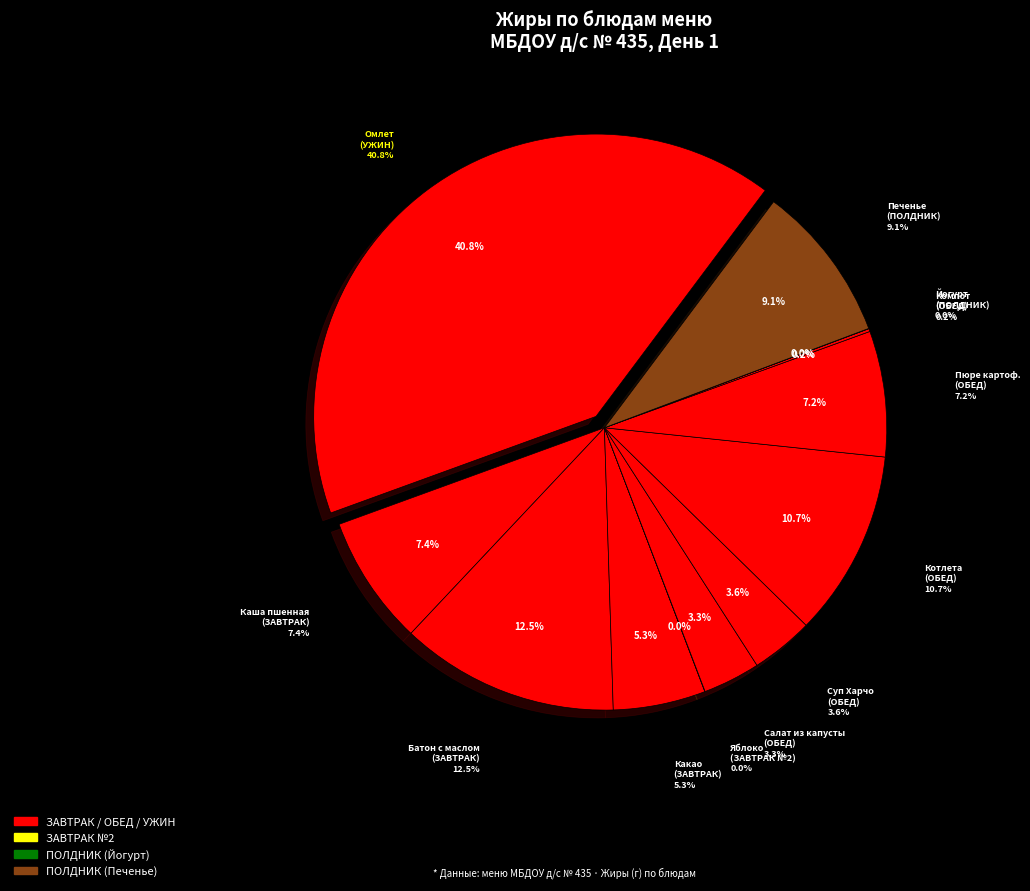

Is there any slice that represents more than half of the pie?

No